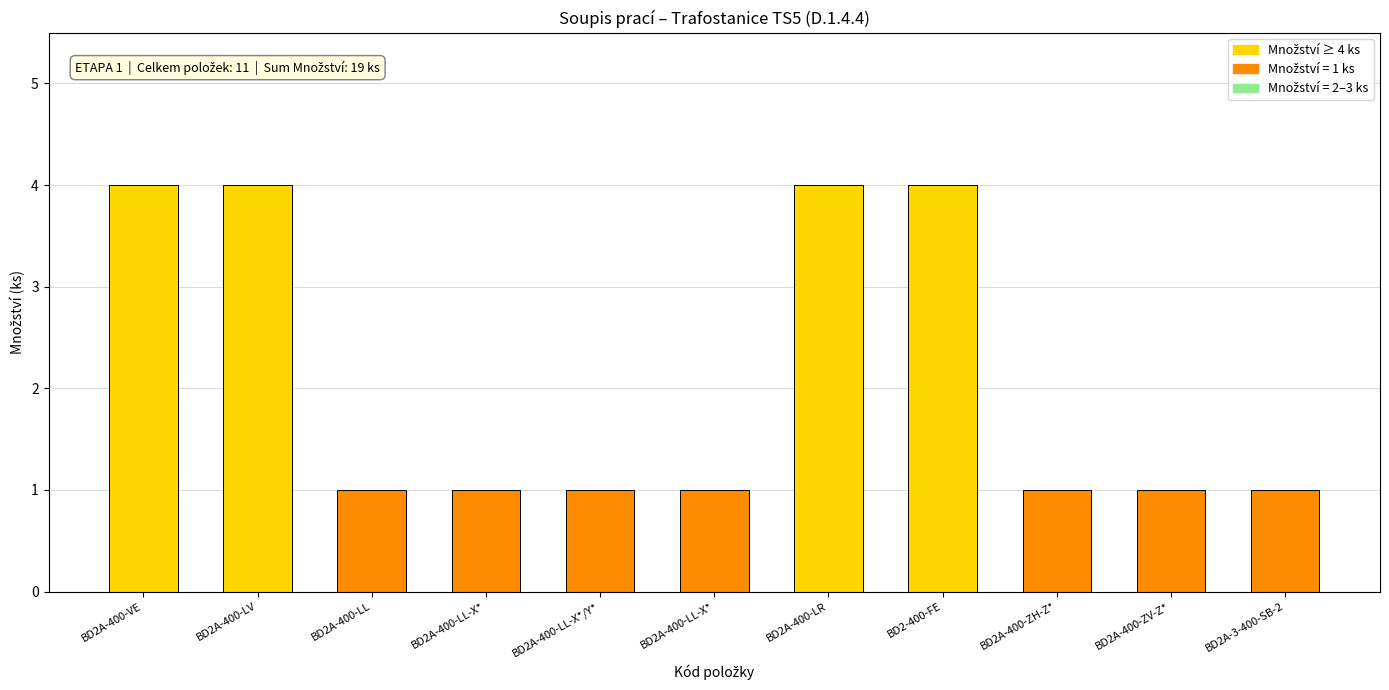

How many categories are shown in the chart?

11